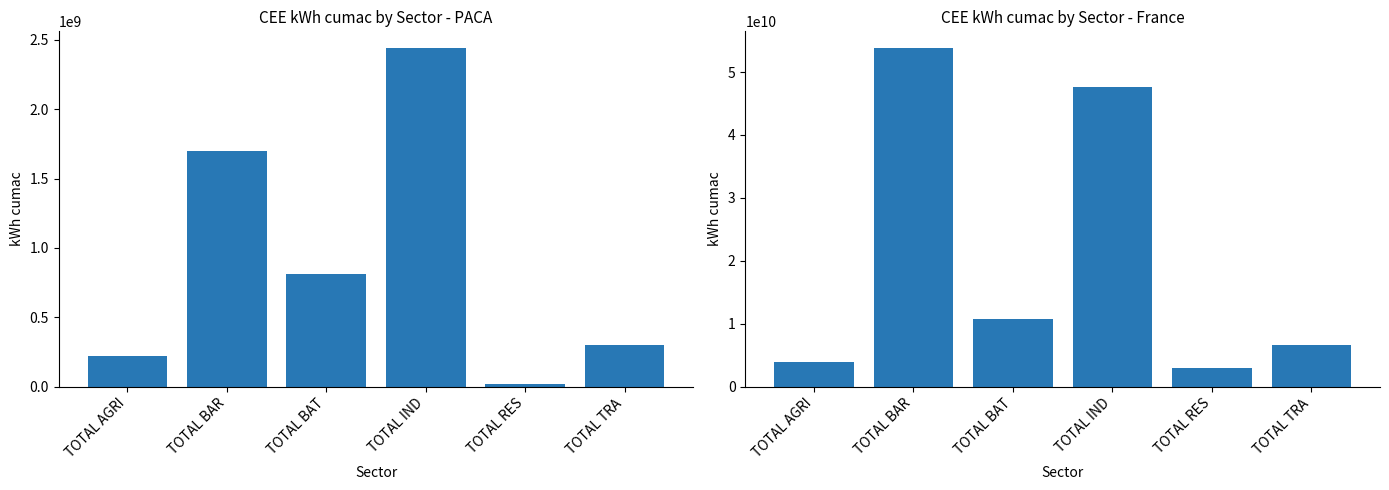

At how many categories does at least one series exceed 25425034795?

2